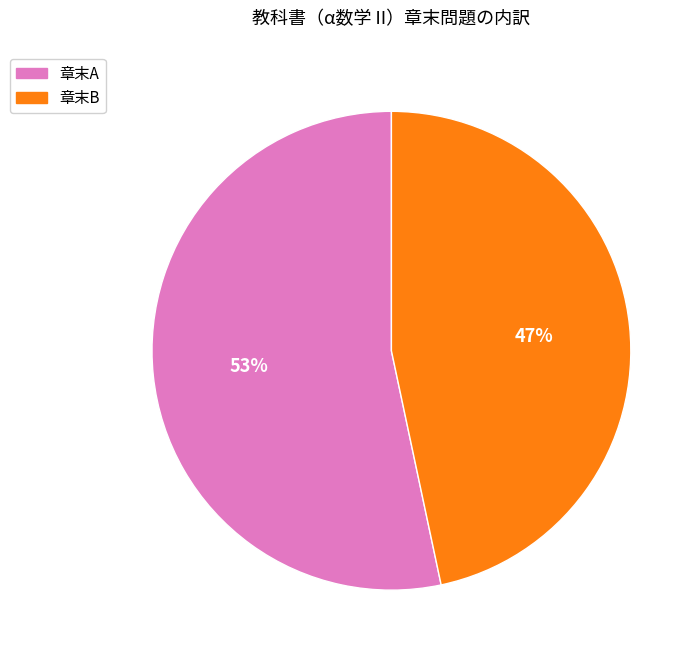

To the nearest percent, what is the average slice percentage?

50%